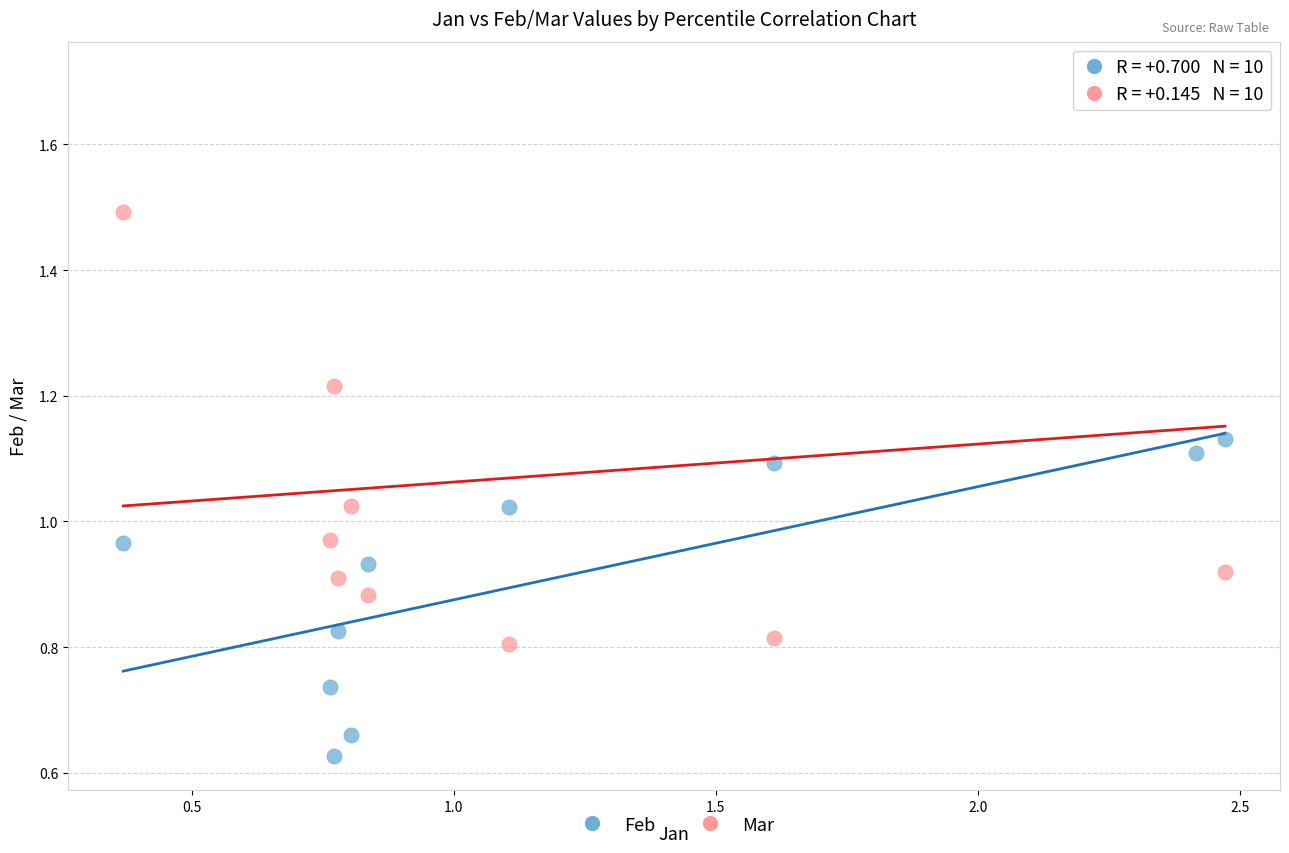

Which series has the widest spread of Y values?

Mar